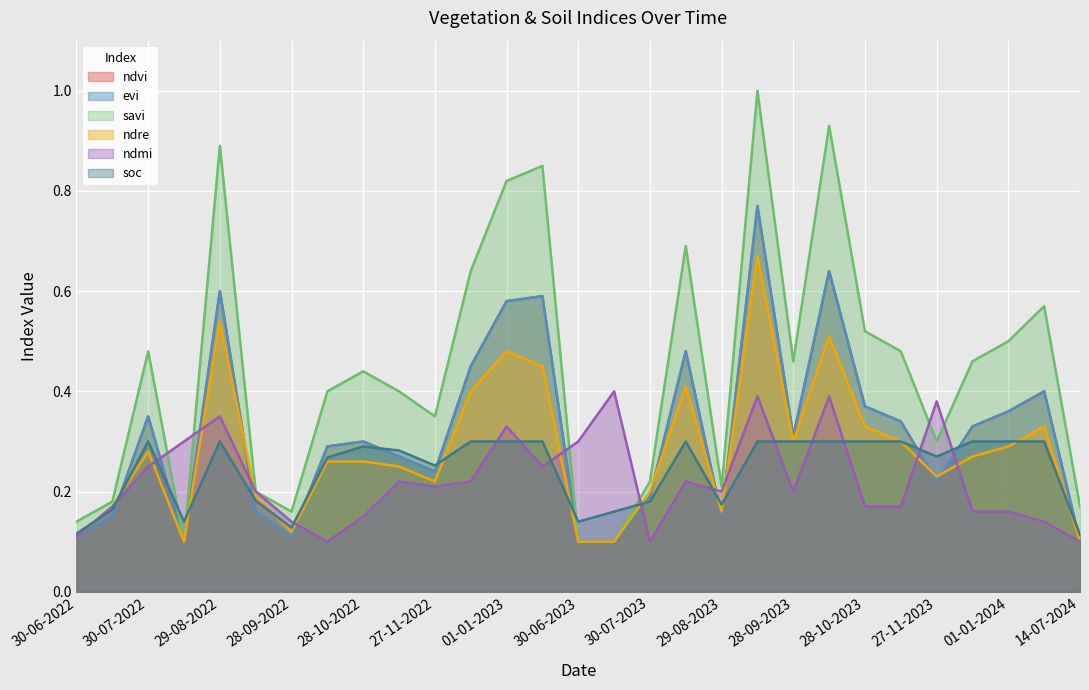

At how many categories does at least one series exceed 0?

29